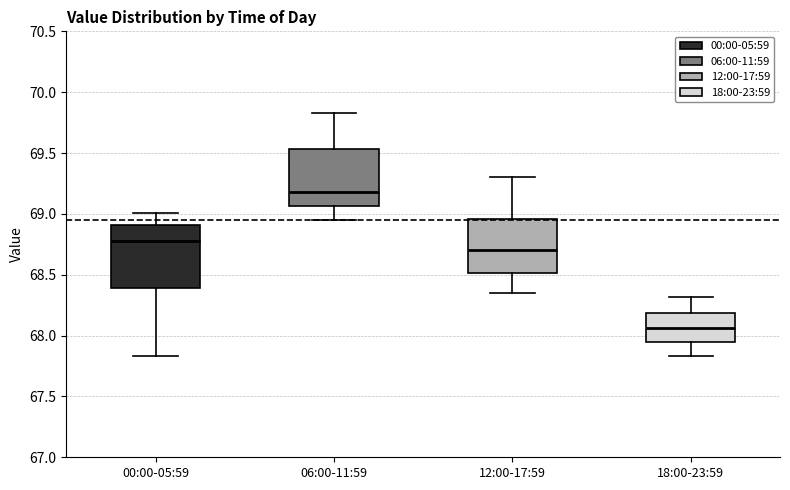

Which box's median line is the highest?

06:00-11:59